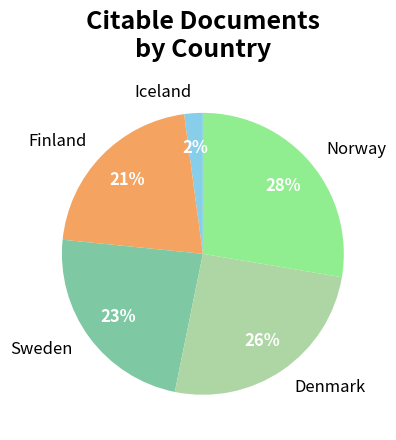

To the nearest percent, what is the average slice percentage?

20%